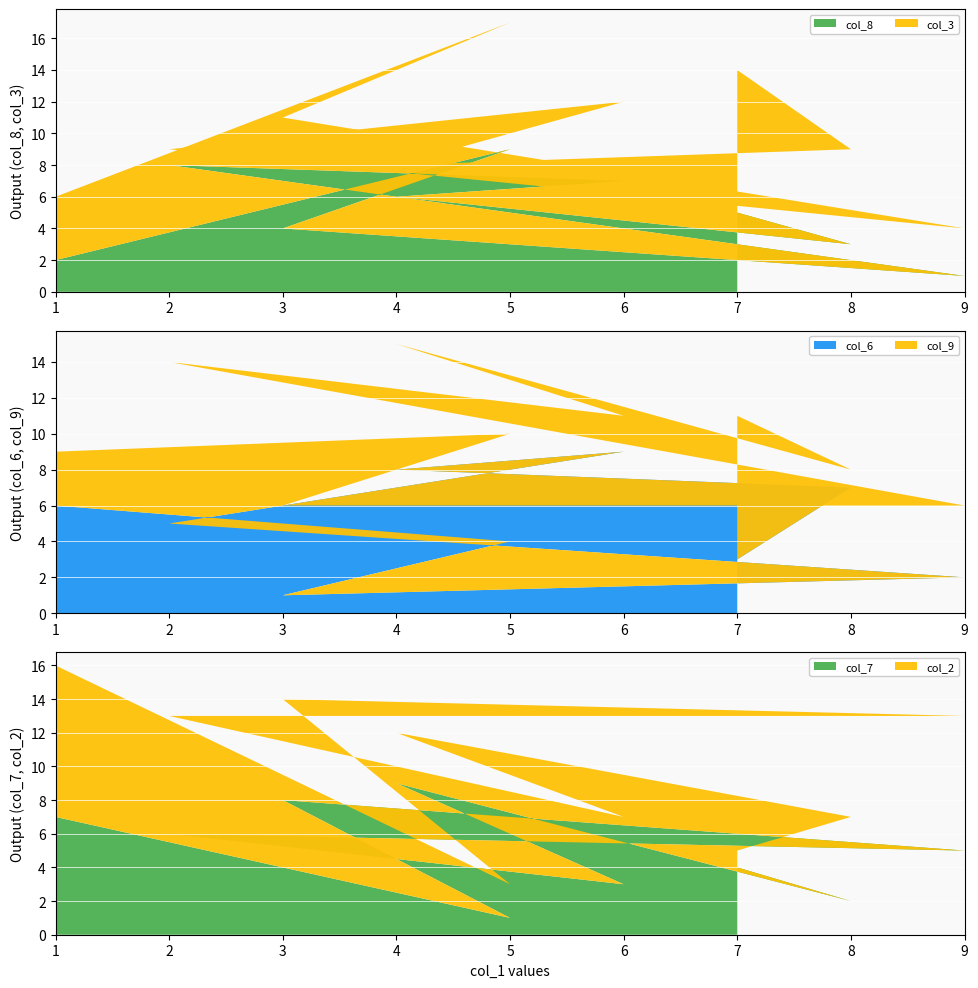

Reading right to left, what are all the values shown in this chart?

col_8: 2	9	4	1	8	7	6	3	5
col_3: 4	8	7	3	1	5	2	6	9
col_6: 6	4	1	2	5	9	8	7	3
col_9: 3	6	5	4	9	2	7	1	8
col_7: 7	1	8	5	6	3	9	2	4
col_2: 9	2	6	8	7	4	3	5	1